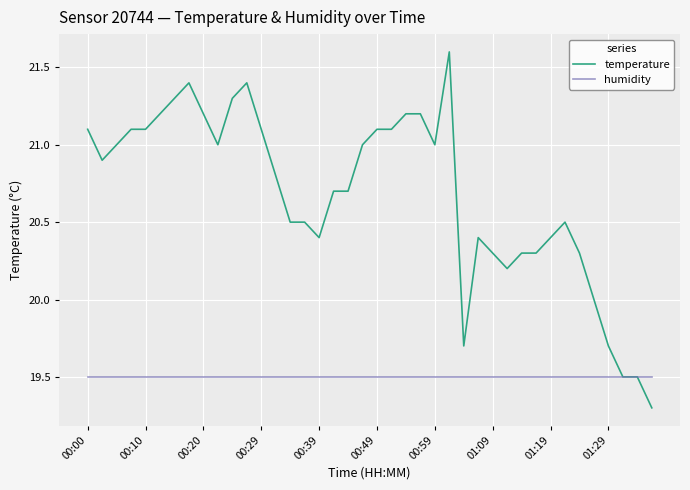

Which series has the widest spread of values?

temperature